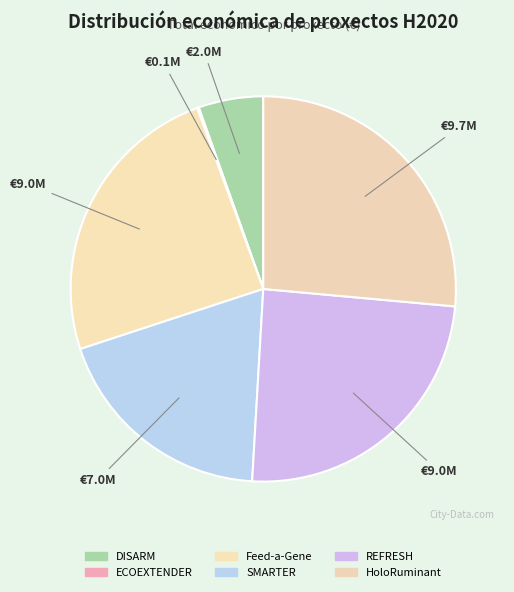

Rank the categories by value from highest to lowest.

HoloRuminant, REFRESH, Feed-a-Gene, SMARTER, DISARM, ECOEXTENDER